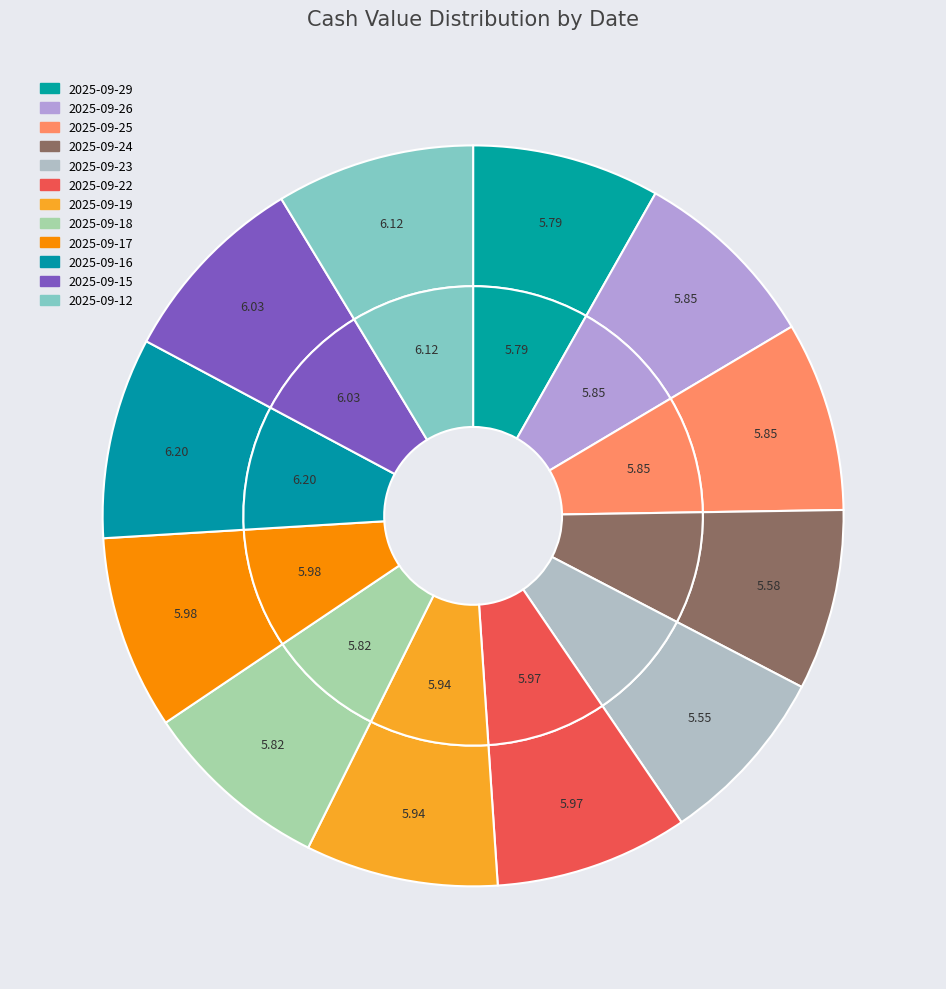

To the nearest percent, what portion does 2025-09-12 represent?

9%